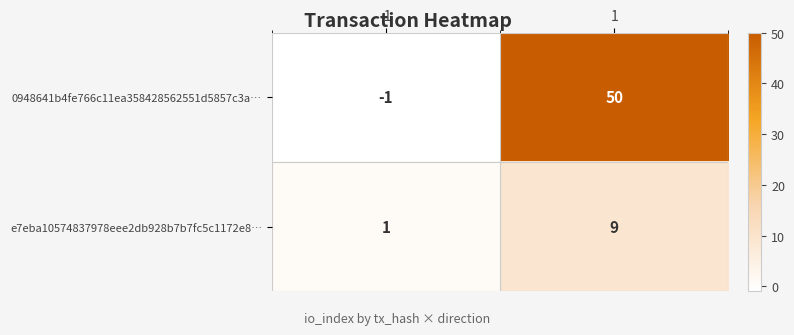

What is the greatest value displayed?

50